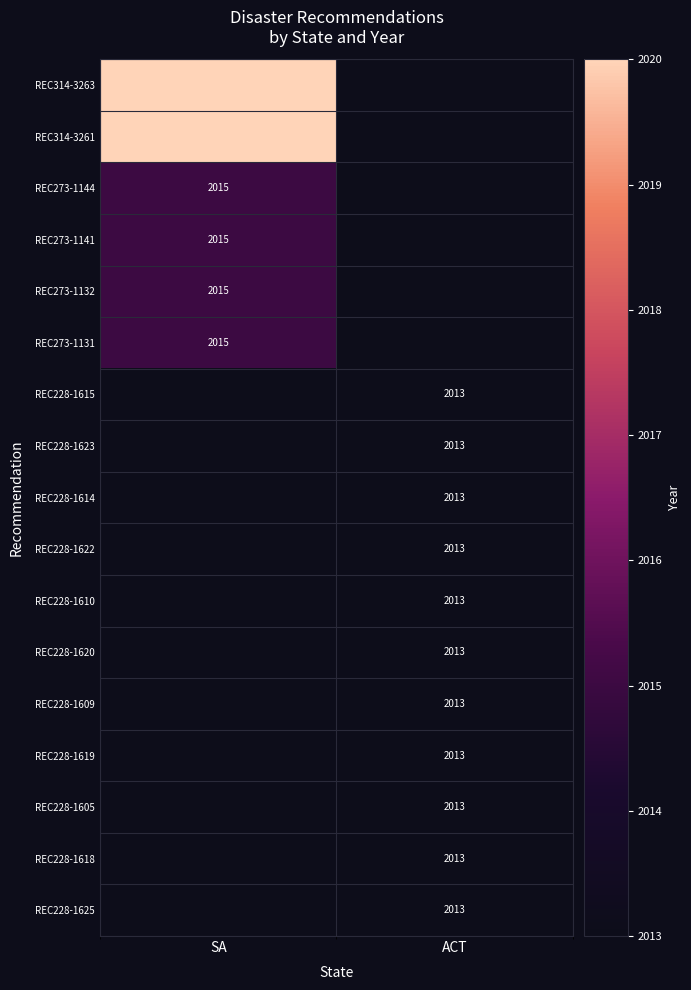

The value of REC314-3261 at SA is 2020. True or false?

True